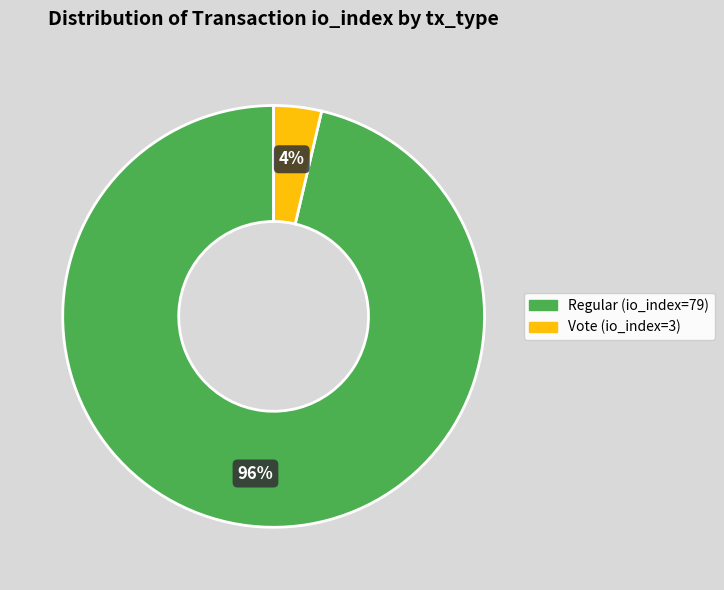

Between Vote (io_index=3) and Regular (io_index=79), which is larger?

Regular (io_index=79)